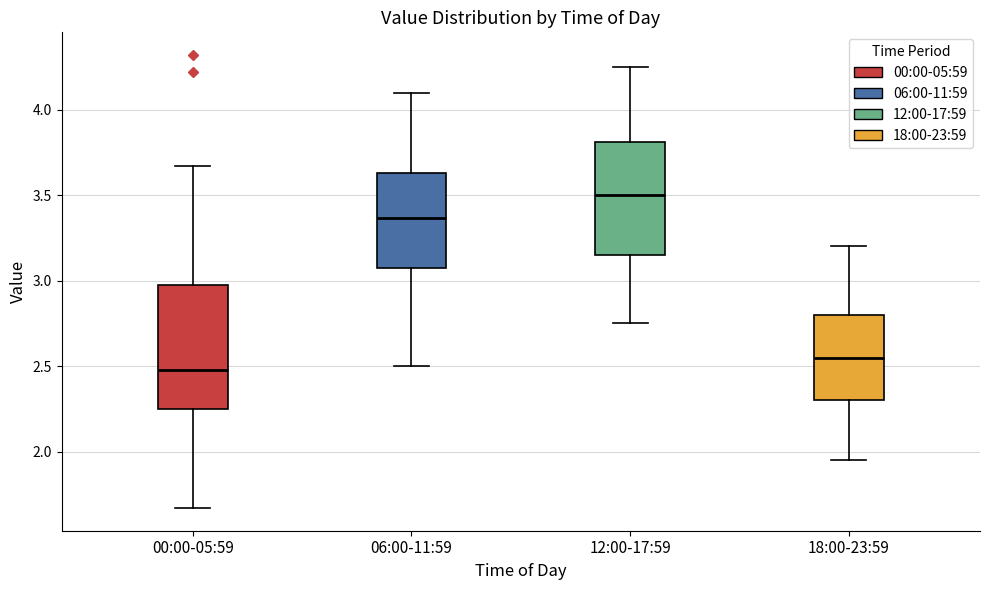

Where is the lower edge of the box for 00:00-05:59 on the y-axis? The values are not printed on the chart, so give them approximately, as read against the axis.

2.25